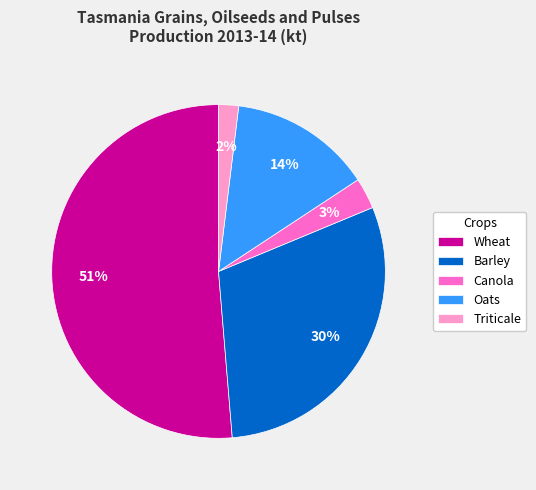

Which slice is the largest?

Wheat